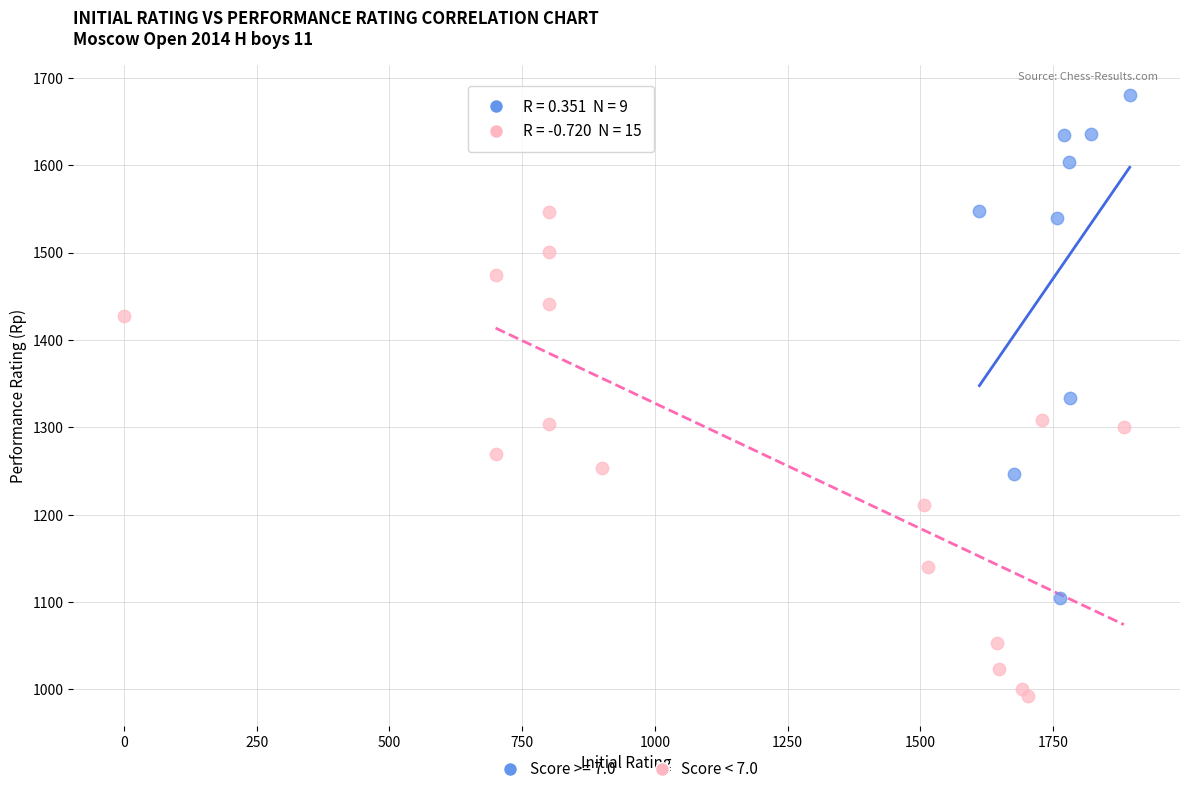

Which series contains the highest Y value?

Score >= 7.0